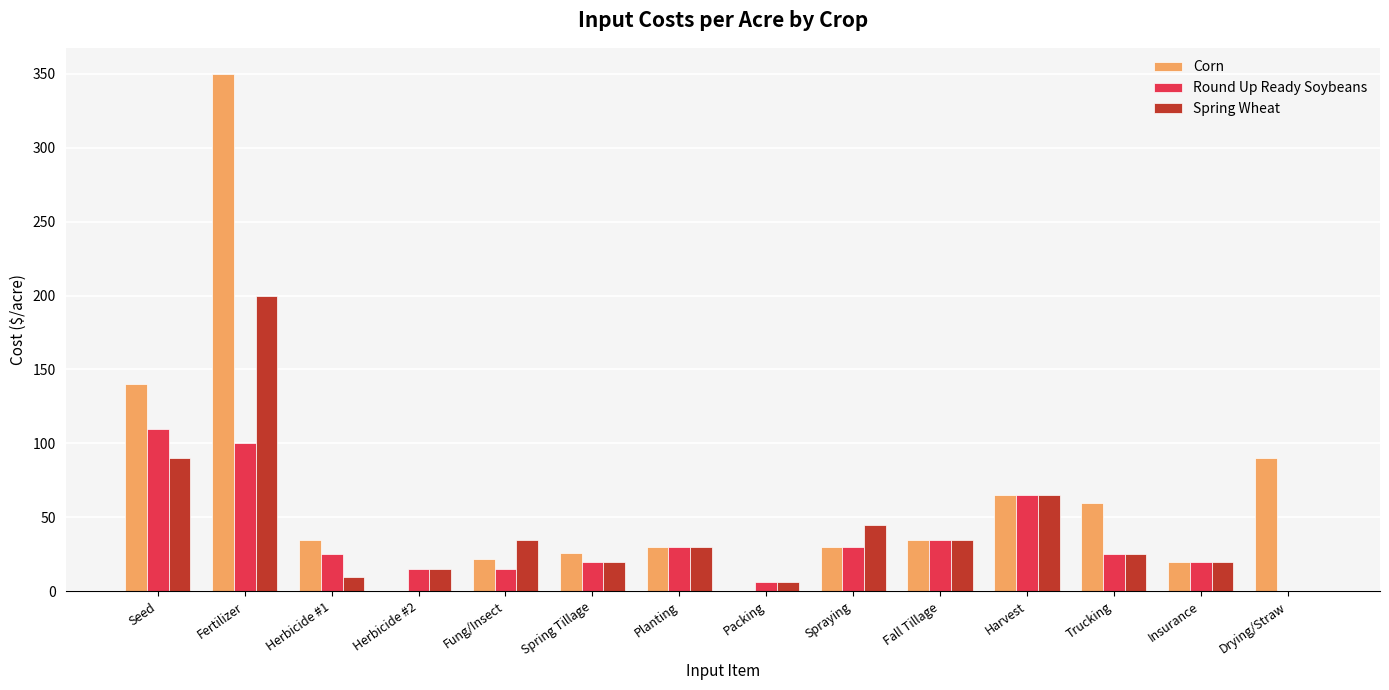

Are the bars horizontal?

No